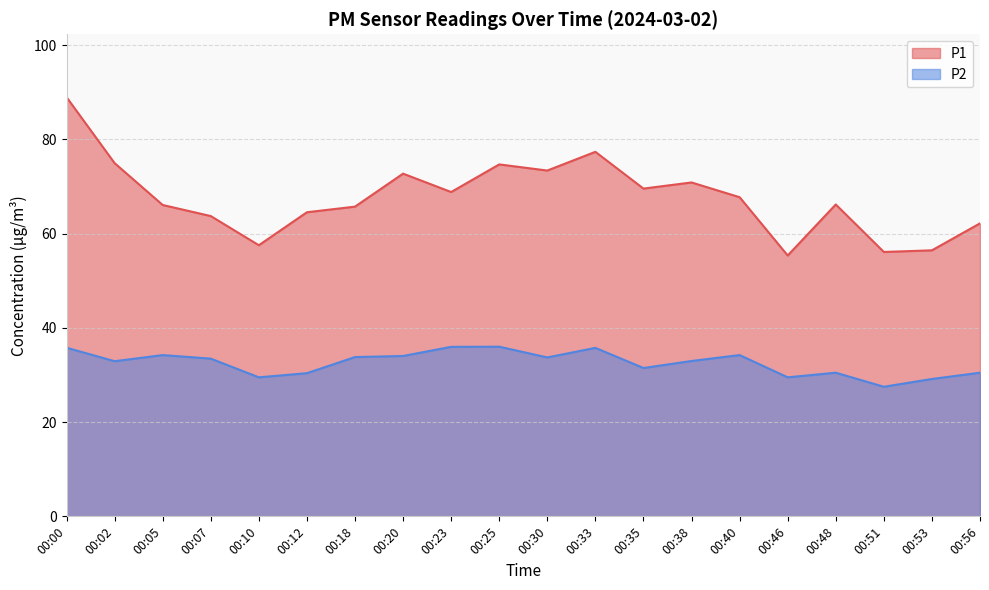

What is the value of the P1 point at the 8th from the left?

72.7